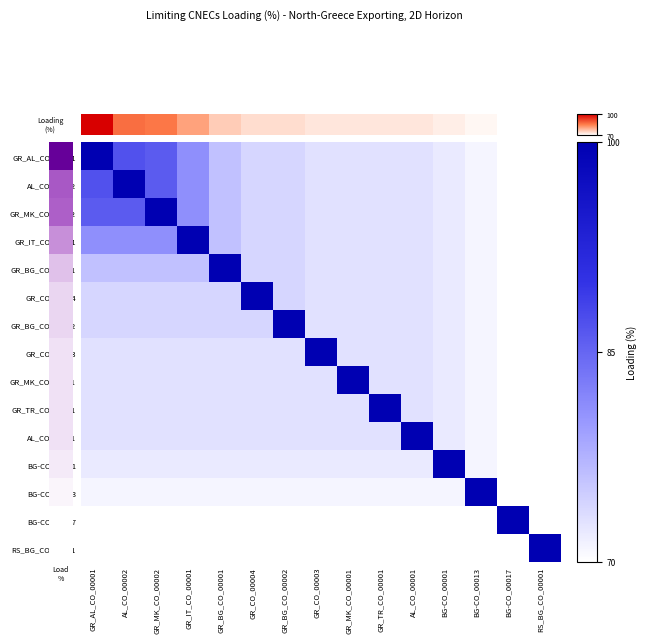

What is the difference between the highest and lowest values at GR_AL_CO_00001?

1.0